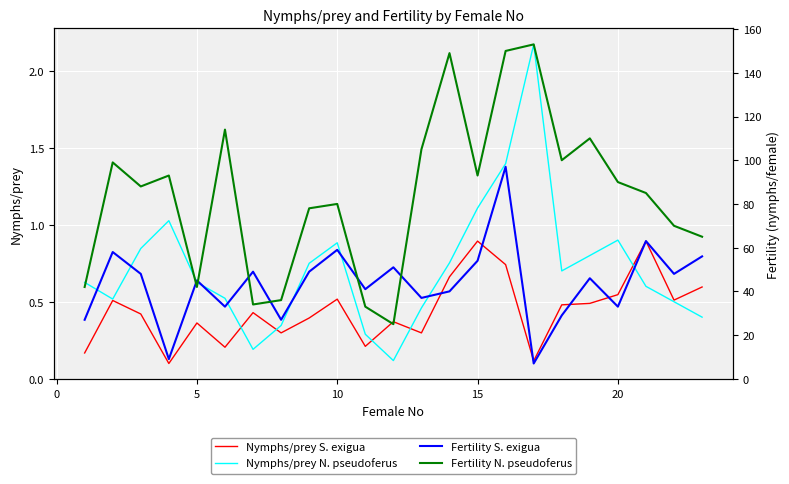

True or false: Fertility S. exigua and Nymphs/prey S. exigua cross at least once.

False